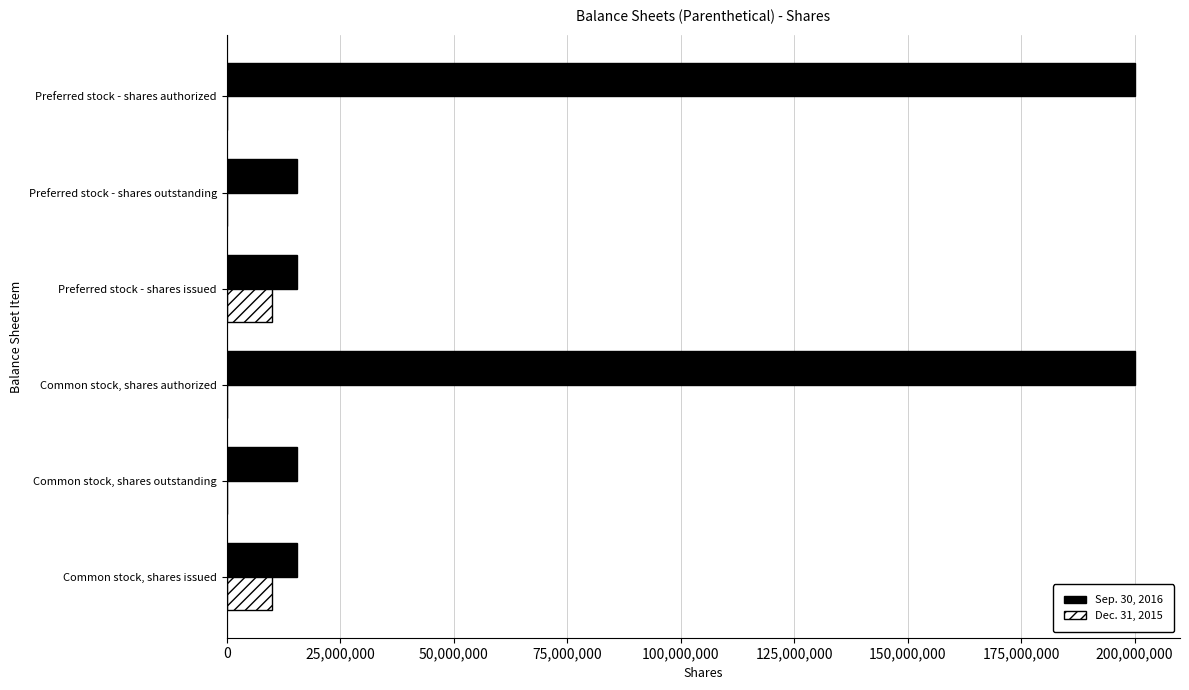

Count the number of categories in the chart.

6